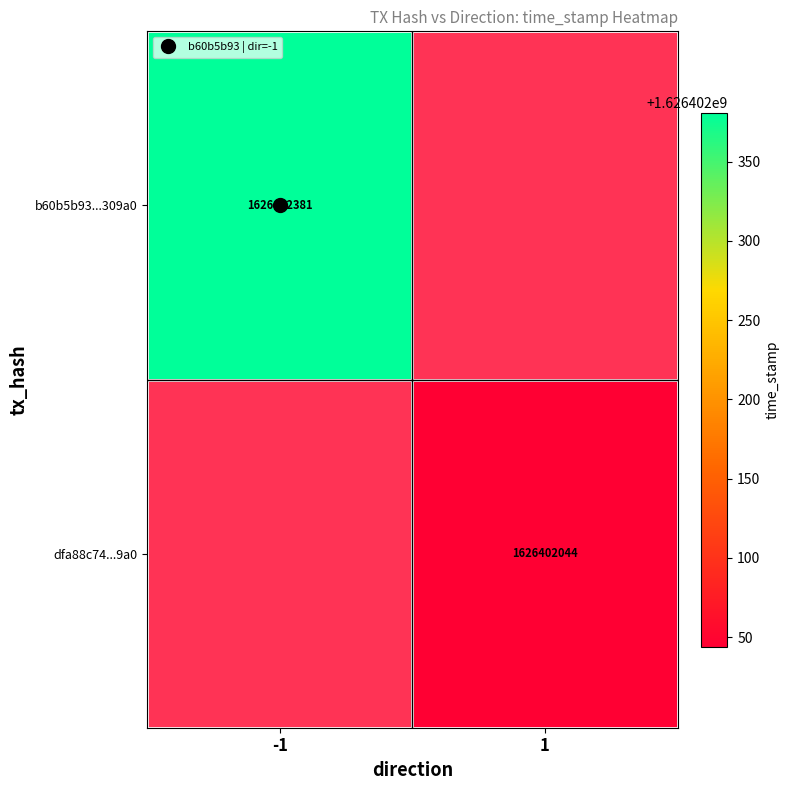

Reading right to left, extract all data points from this chart.

b60b5b93345757aeb7b3abb0555a0bc0ff309a0: 1626402381	-1
dfa88c74ed175e635d5ef2794164578df6be5b4: 1626402044	1